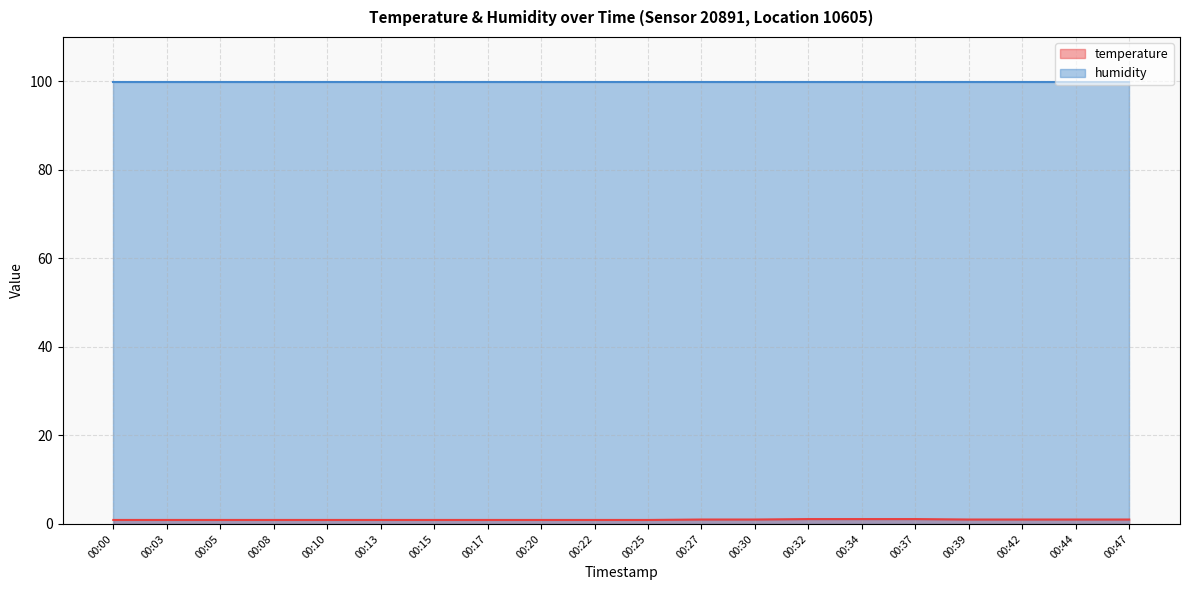

Reading left to right, extract all data points from this chart.

0.9	0.9	0.9	0.9	0.9	0.9	0.9	0.9	0.9	0.9	0.9	1.0	1.0	1.1	1.1	1.1	1.0	1.0	1.0	1.0